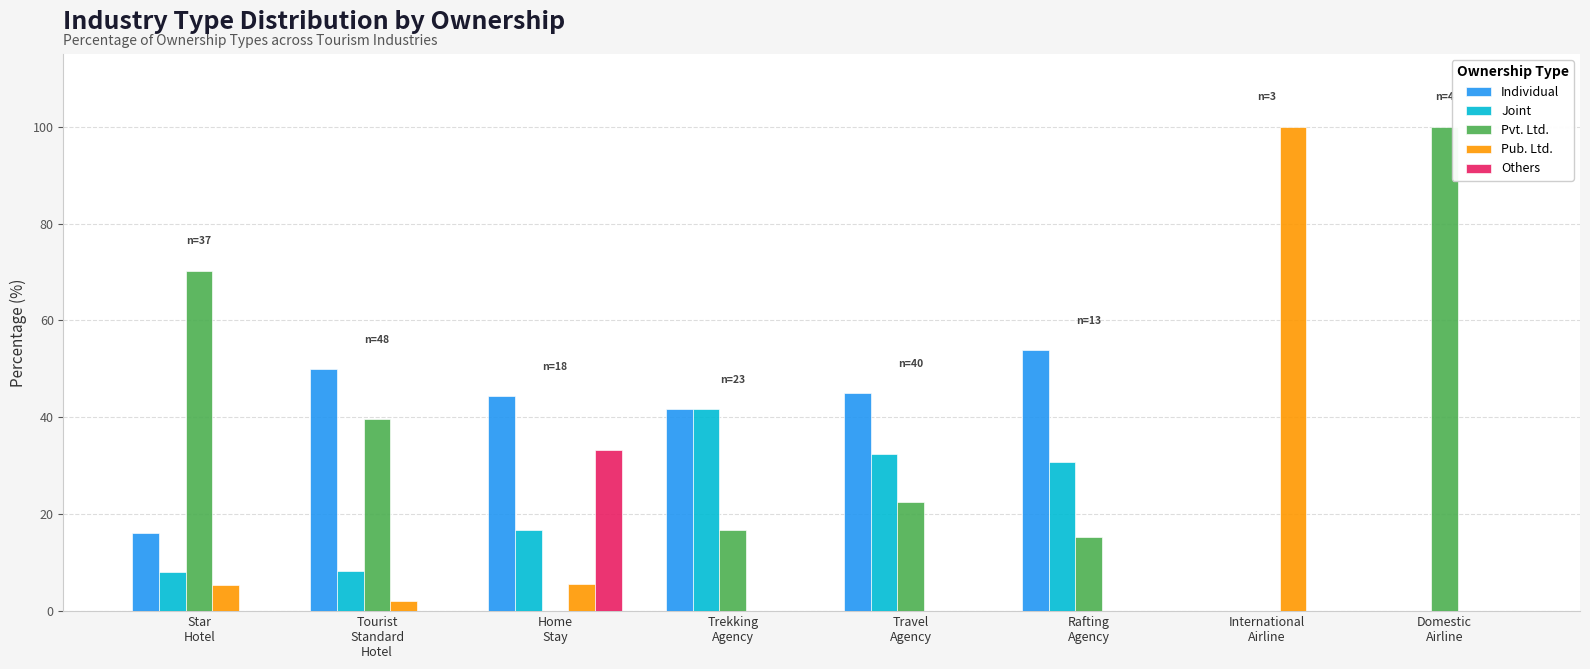

How many groups of bars are there?

8